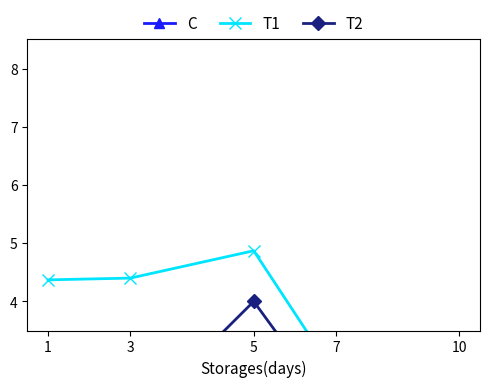

Reading left to right, transcribe all the data shown in this chart.

C: 1=13.0	3=14.7	5=22.3	7=17.9	10=15.5
T1: 1=4.4	3=4.4	5=4.9	7=2.7	10=3.1
T2: 1=1.9	3=1.9	5=4.0	7=2.1	10=2.6